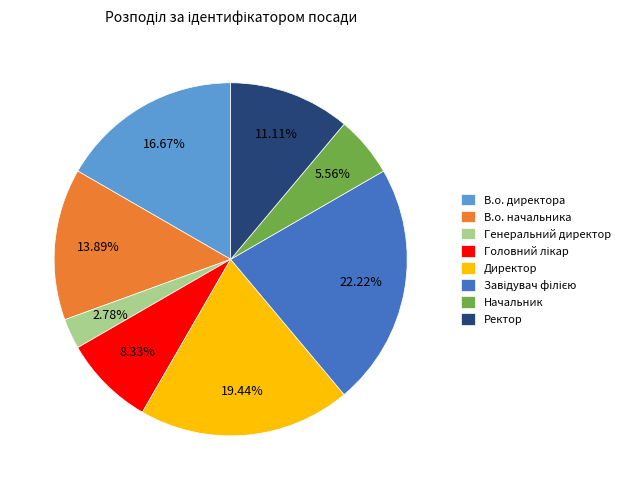

Count the number of slices in the pie.

8